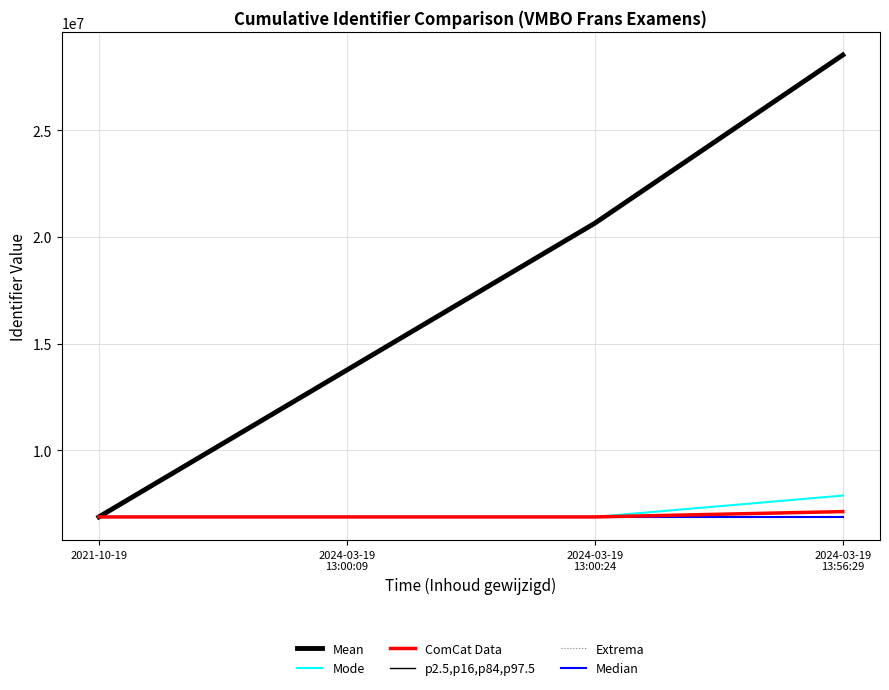

Which has a higher value, 2021-10-19 or 2024-03-19
13:00:09?

2024-03-19
13:00:09